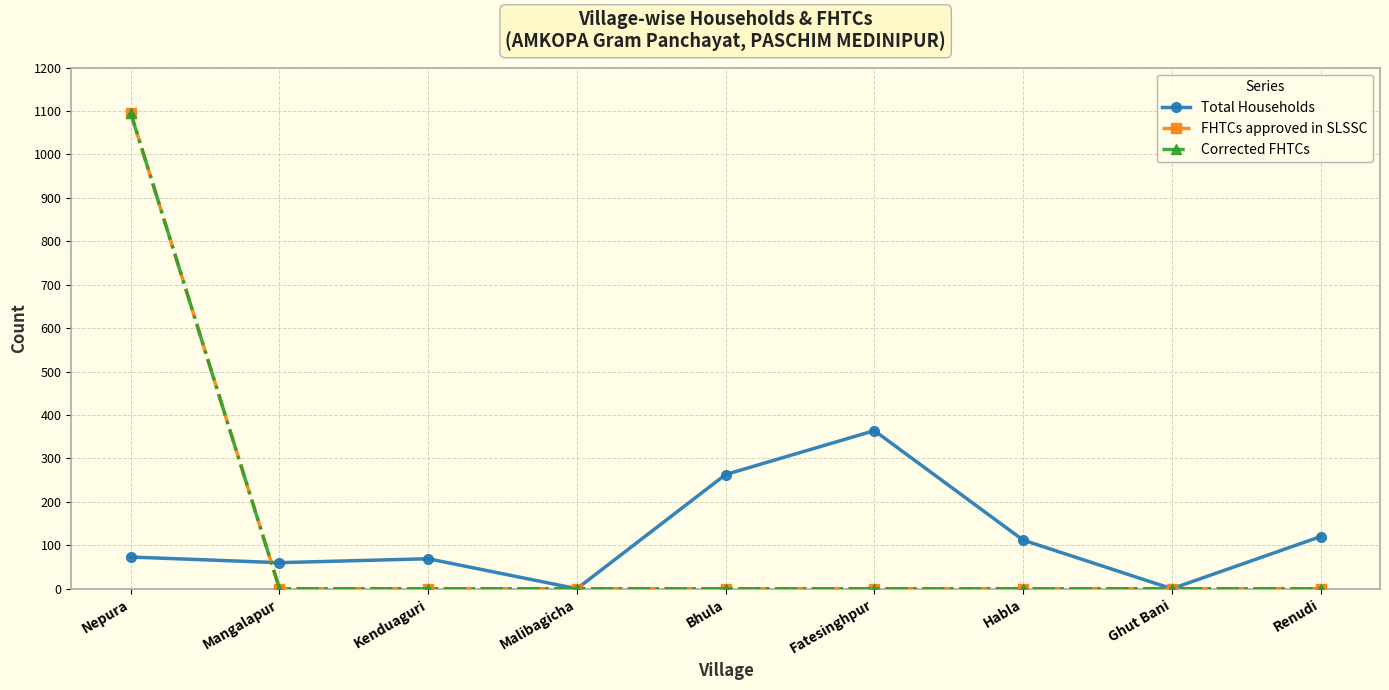

Which series has the widest spread of values?

FHTCs approved in SLSSC